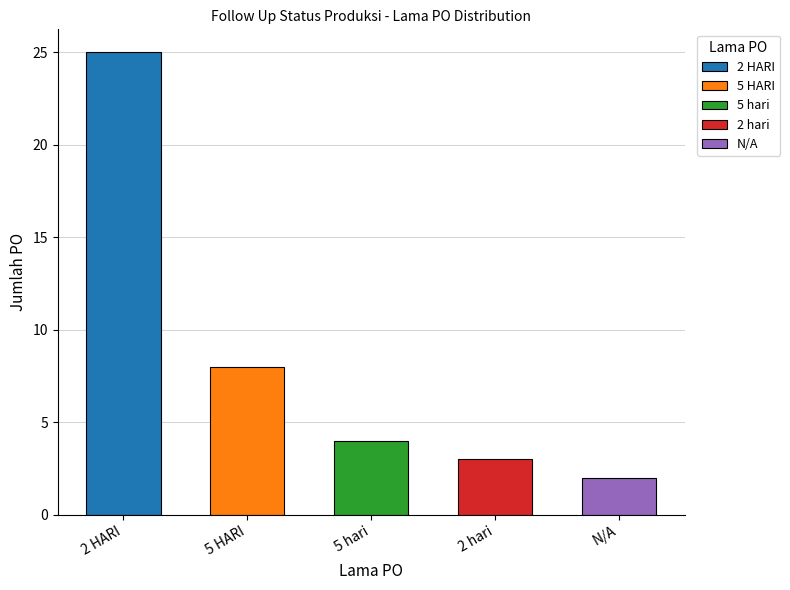

What position from the right is 5 HARI?

4